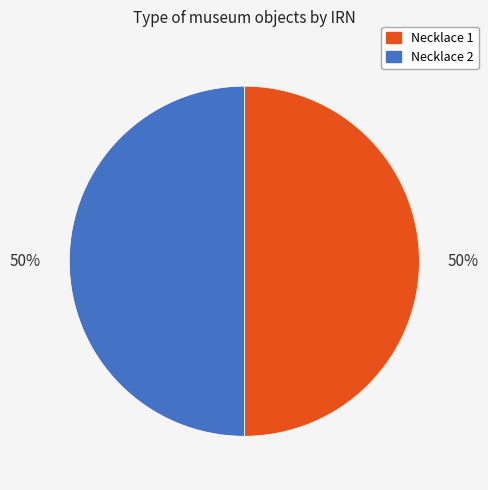

Combined, do Necklace 2 and Necklace 1 account for over 50%?

Yes